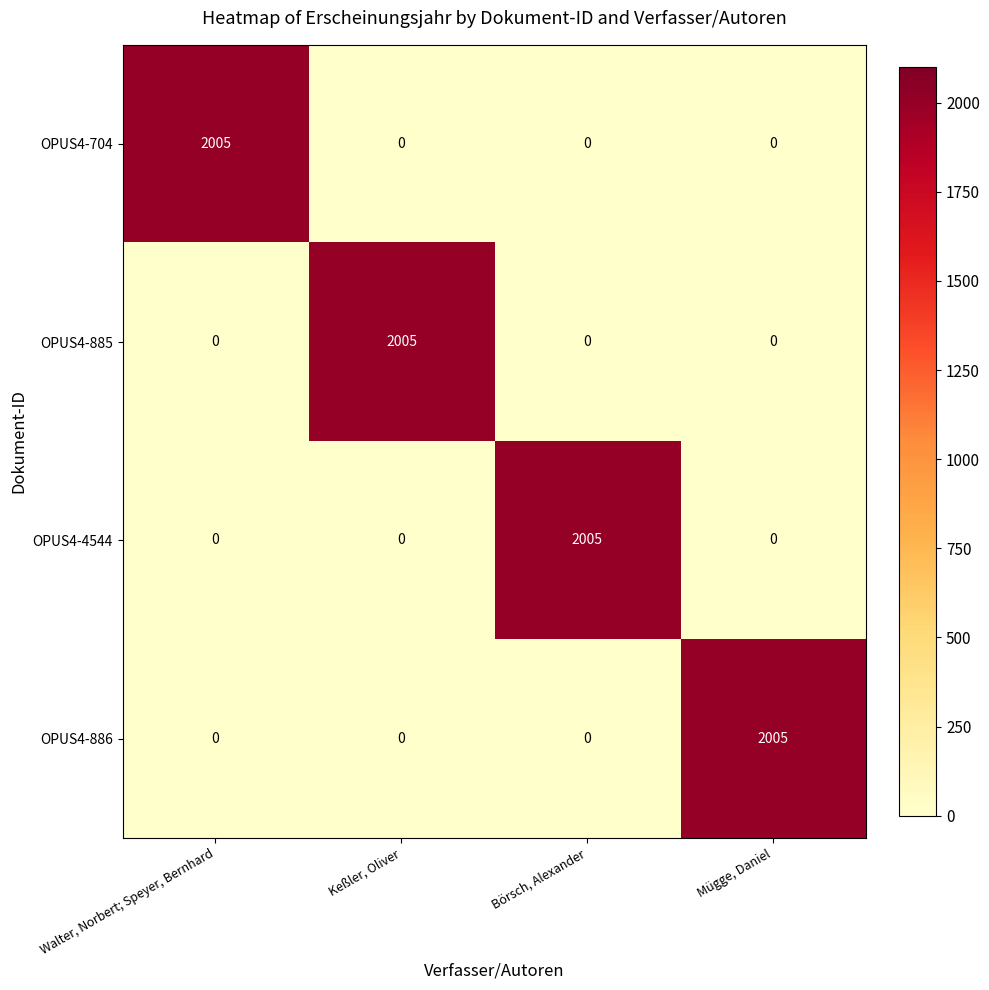

What is the greatest value displayed?

2005